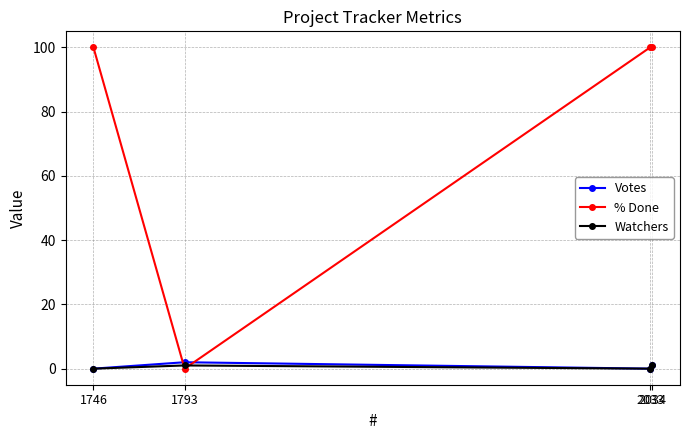

How many interior local valleys does the Watchers series have?

1